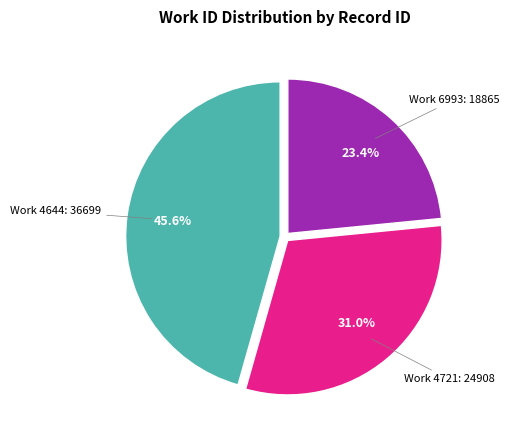

Is there any slice that represents more than half of the pie?

No